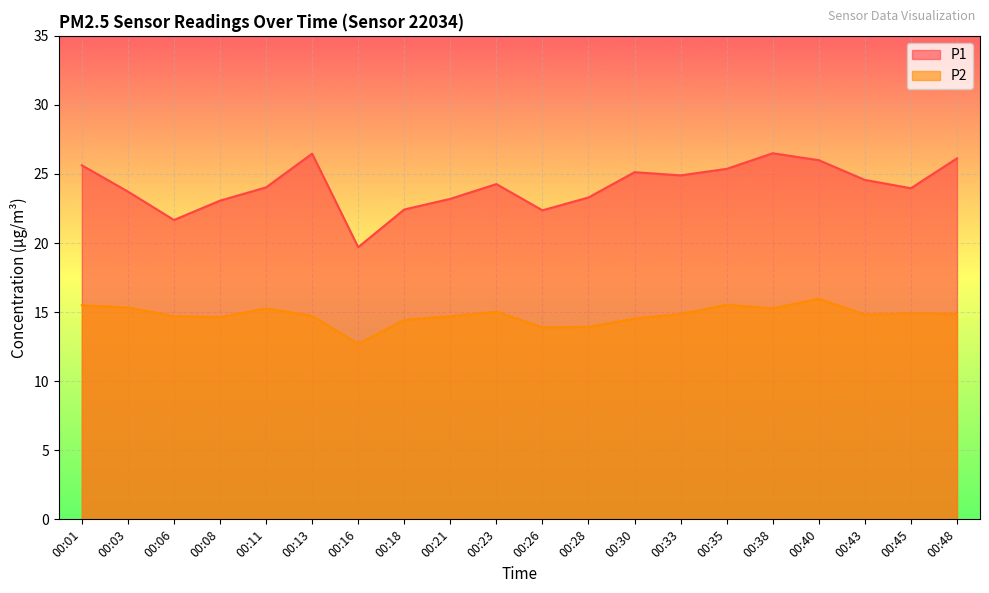

Rank the series at 00:40 from lowest to highest value.

P2, P1